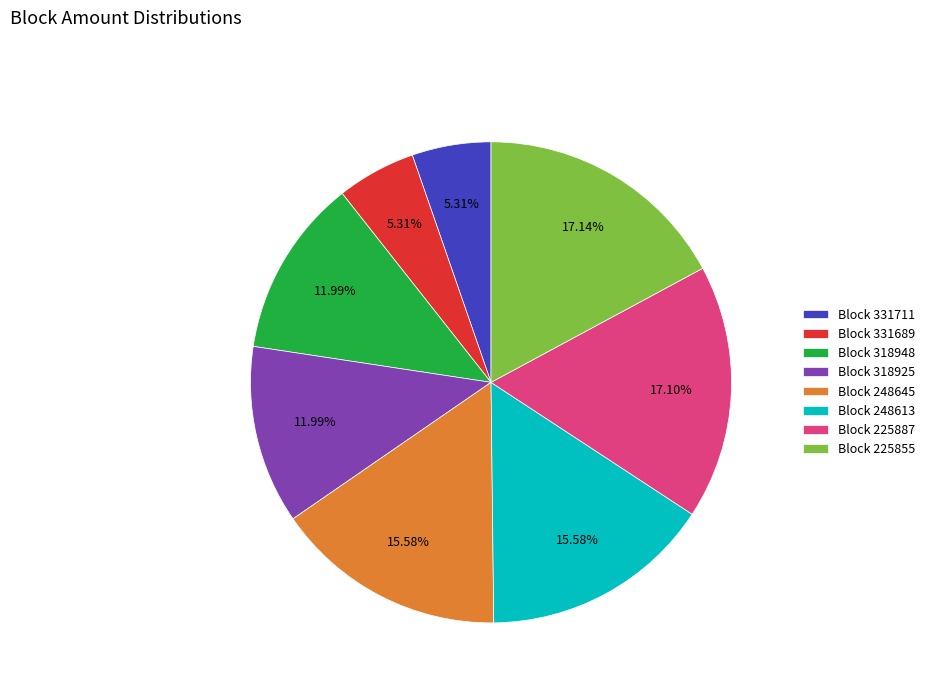

How many slices are in this pie chart?

8